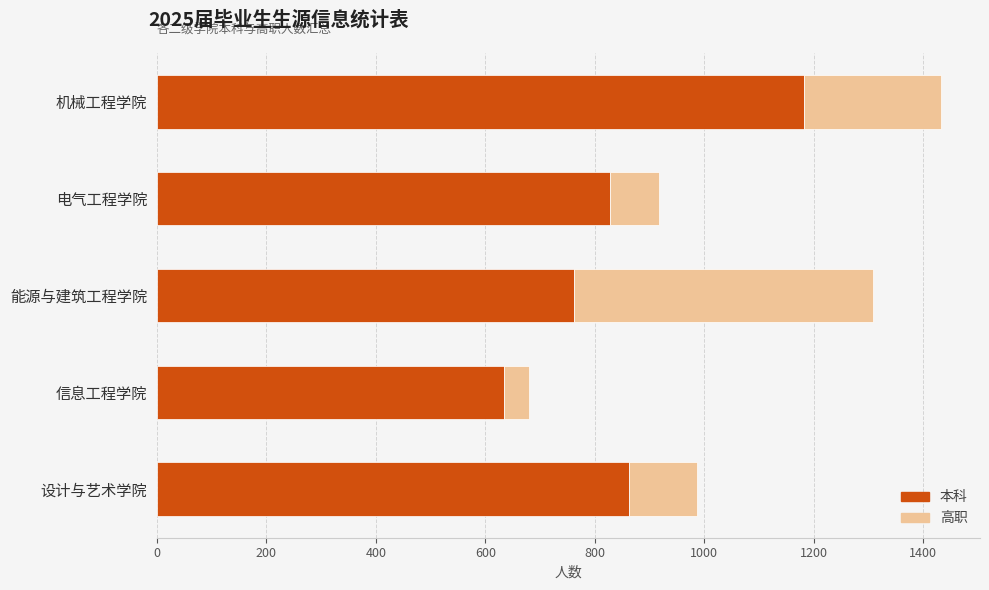

Which category has the highest value in the 本科 series?

机械工程学院